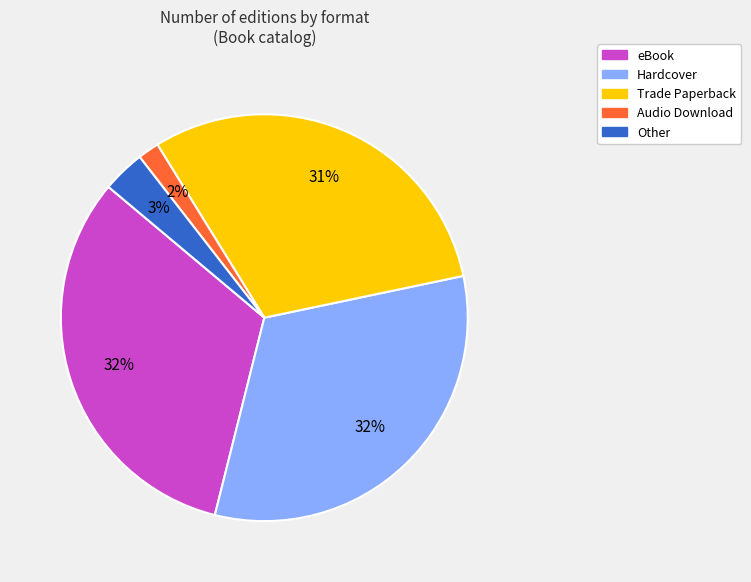

Which has a higher value, Trade Paperback or Audio Download?

Trade Paperback